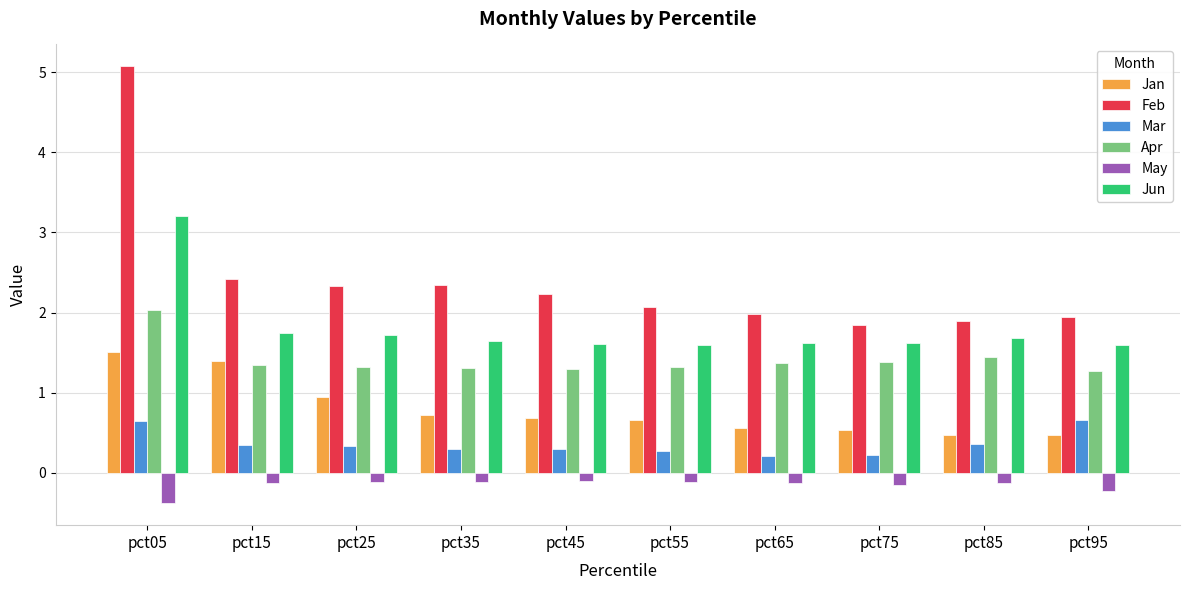

What is the value of the Jan bar at the 2nd from the left?

1.4